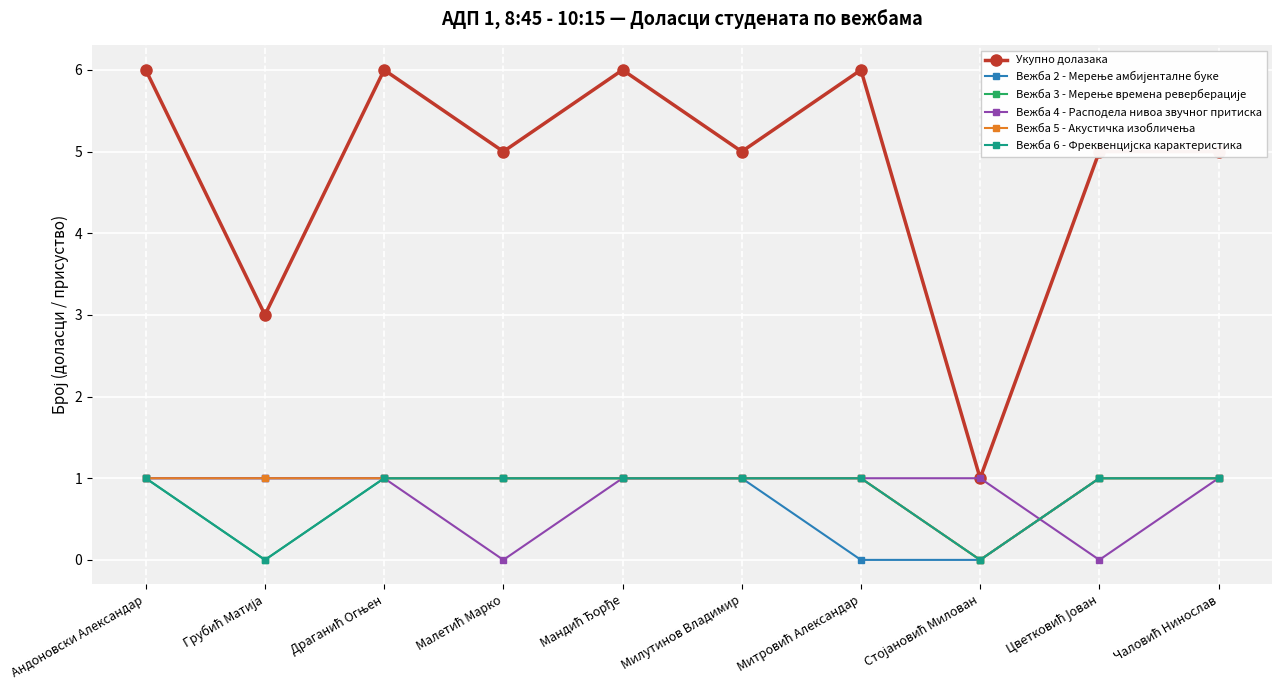

At which category does the chart reach its minimum across all series?

Митровић Александар